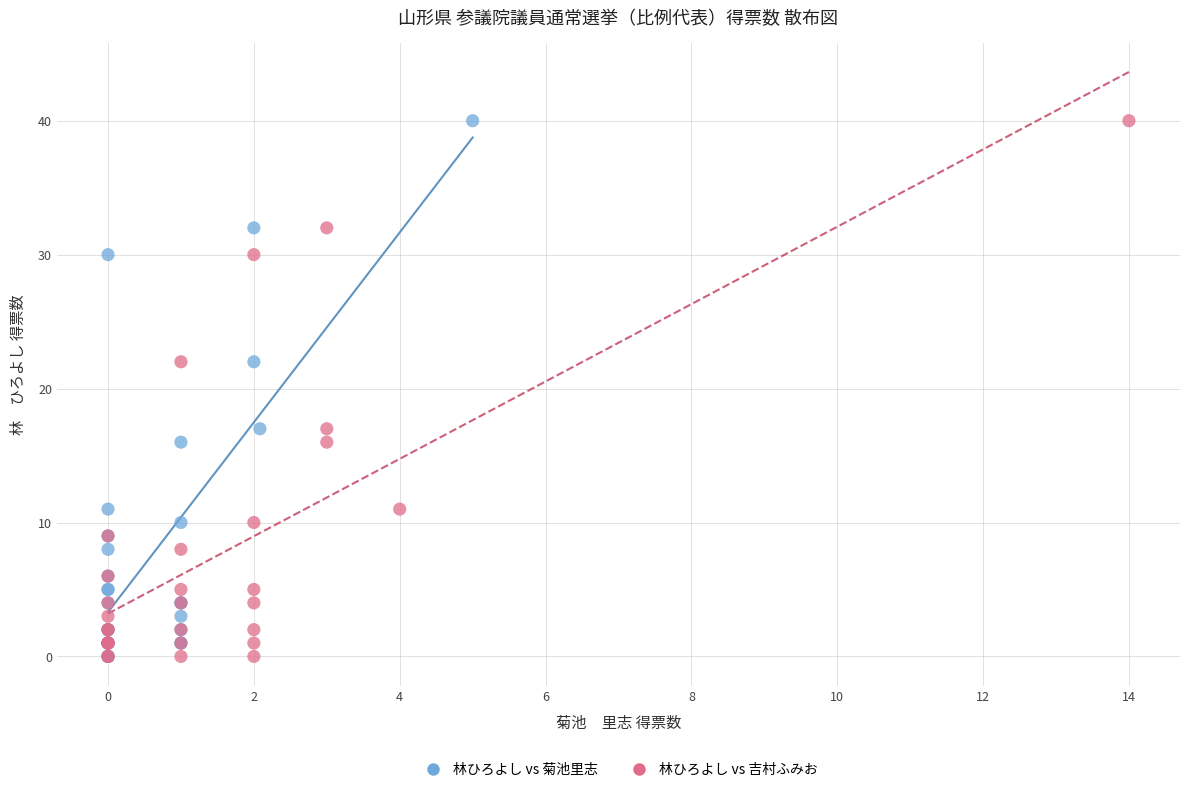

What are all the series names shown in the legend?

林ひろよし vs 菊池里志, 林ひろよし vs 吉村ふみお